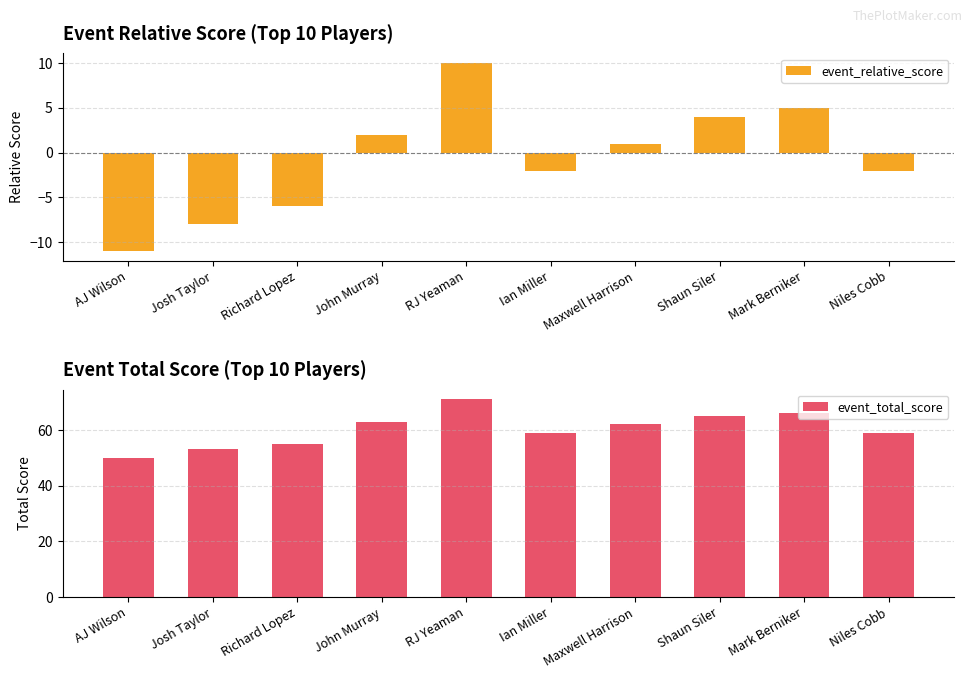

What is the minimum value for event_relative_score?

-11